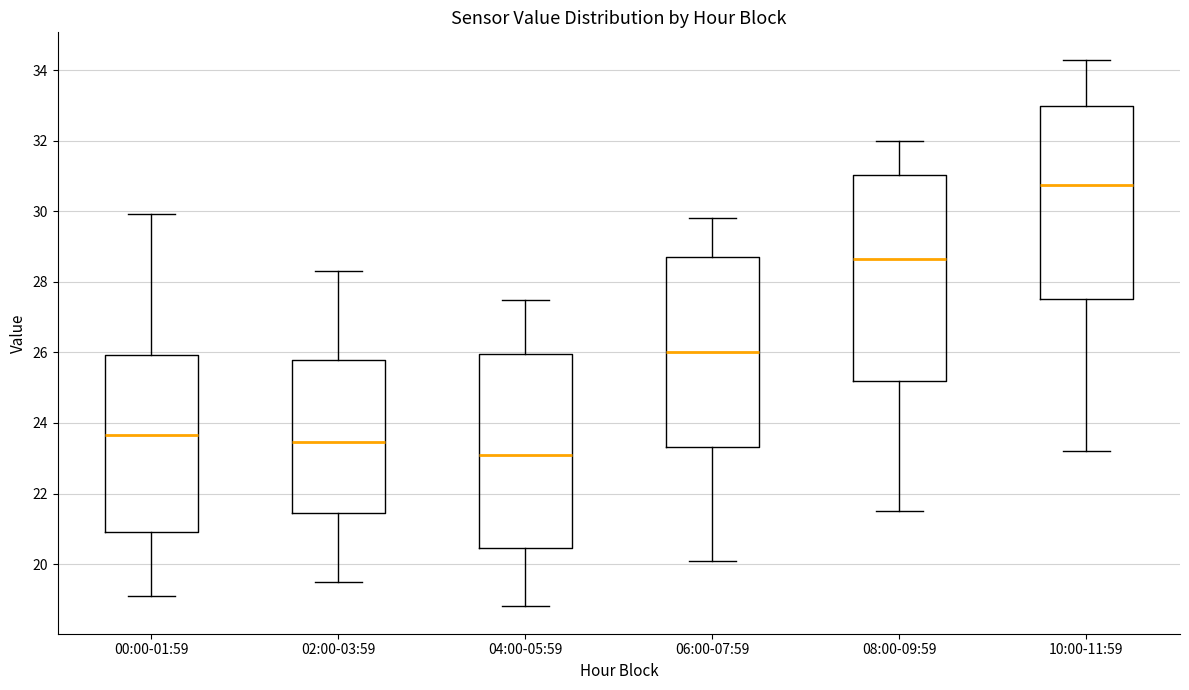

Which box has the highest median line?

10:00-11:59